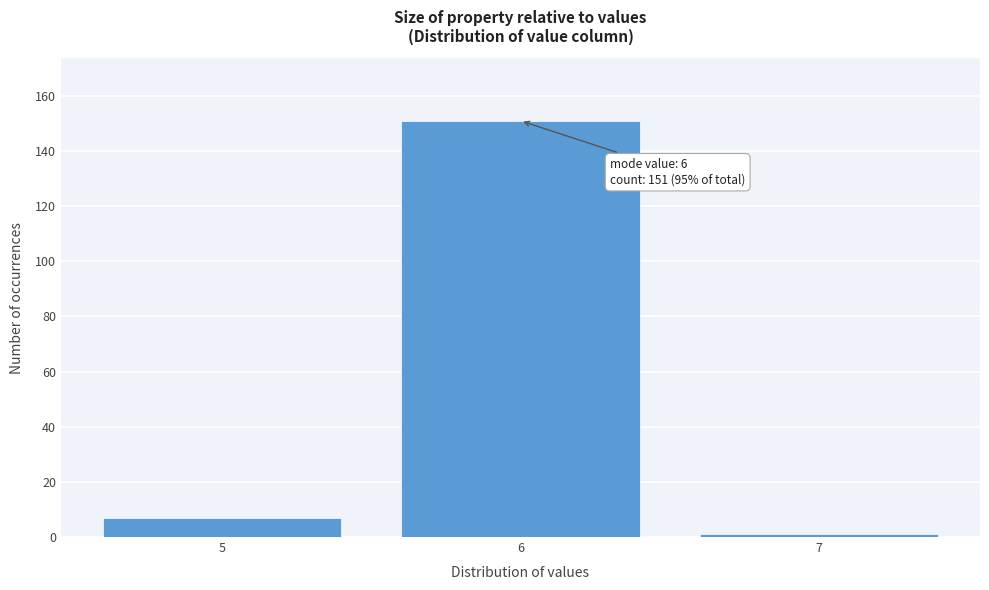

Reading left to right, transcribe all the data shown in this chart.

5=7	6=151	7=1